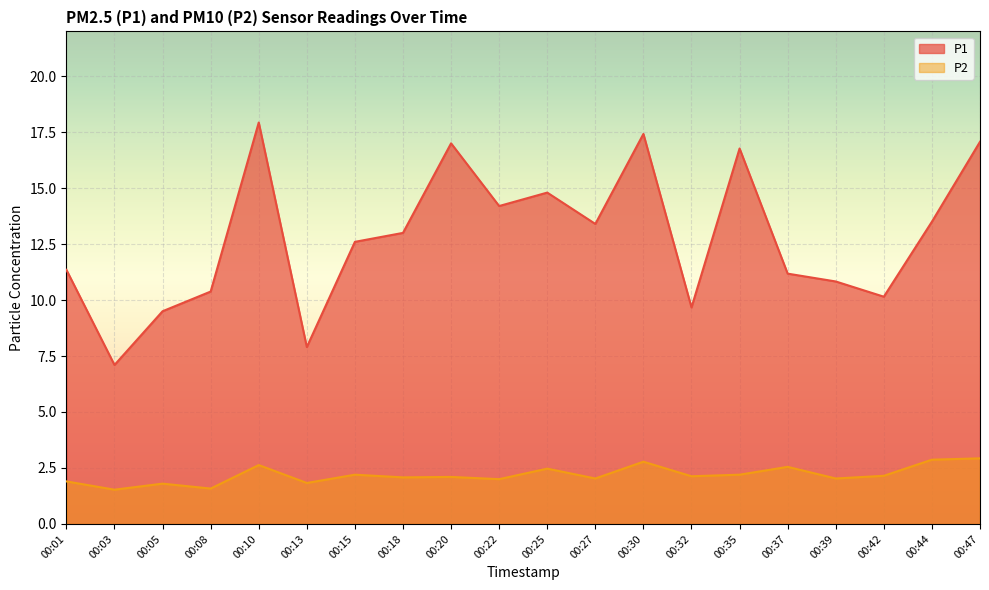

What is the value of the P2 point at the 6th from the left?

1.8